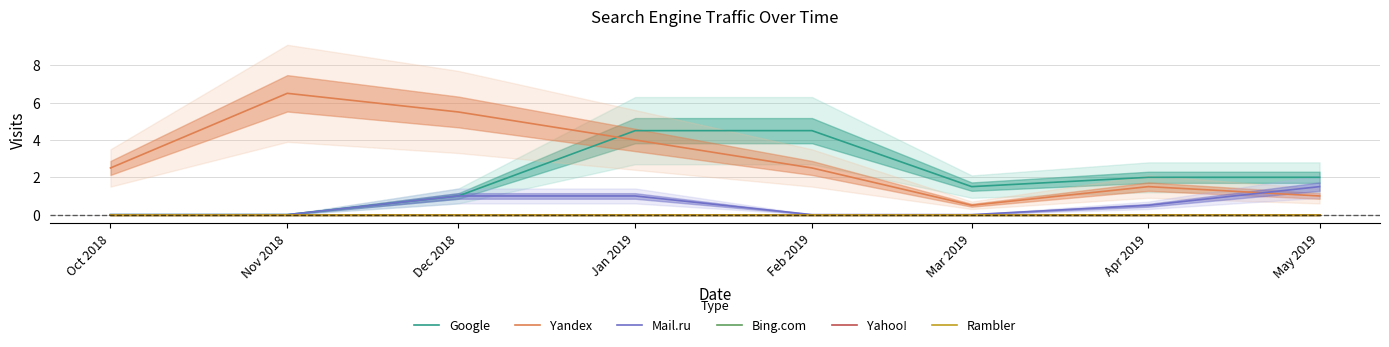

Reading left to right, list all the values displayed in this chart.

Google: Oct 2018=0.0	Nov 2018=0.0	Dec 2018=1.0	Jan 2019=4.5	Feb 2019=4.5	Mar 2019=1.5	Apr 2019=2.0	May 2019=2.0
Yandex: Oct 2018=2.5	Nov 2018=6.5	Dec 2018=5.5	Jan 2019=4.0	Feb 2019=2.5	Mar 2019=0.5	Apr 2019=1.5	May 2019=1.0
Mail.ru: Oct 2018=0.0	Nov 2018=0.0	Dec 2018=1.0	Jan 2019=1.0	Feb 2019=0.0	Mar 2019=0.0	Apr 2019=0.5	May 2019=1.5
Bing.com: Oct 2018=0.0	Nov 2018=0.0	Dec 2018=0.0	Jan 2019=0.0	Feb 2019=0.0	Mar 2019=0.0	Apr 2019=0.0	May 2019=0.0
Yahoo!: Oct 2018=0.0	Nov 2018=0.0	Dec 2018=0.0	Jan 2019=0.0	Feb 2019=0.0	Mar 2019=0.0	Apr 2019=0.0	May 2019=0.0
Rambler: Oct 2018=0.0	Nov 2018=0.0	Dec 2018=0.0	Jan 2019=0.0	Feb 2019=0.0	Mar 2019=0.0	Apr 2019=0.0	May 2019=0.0